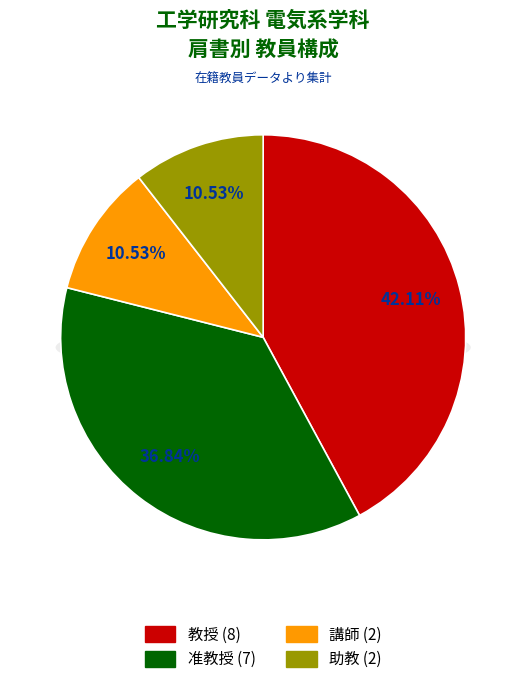

Count the number of slices in the pie.

4